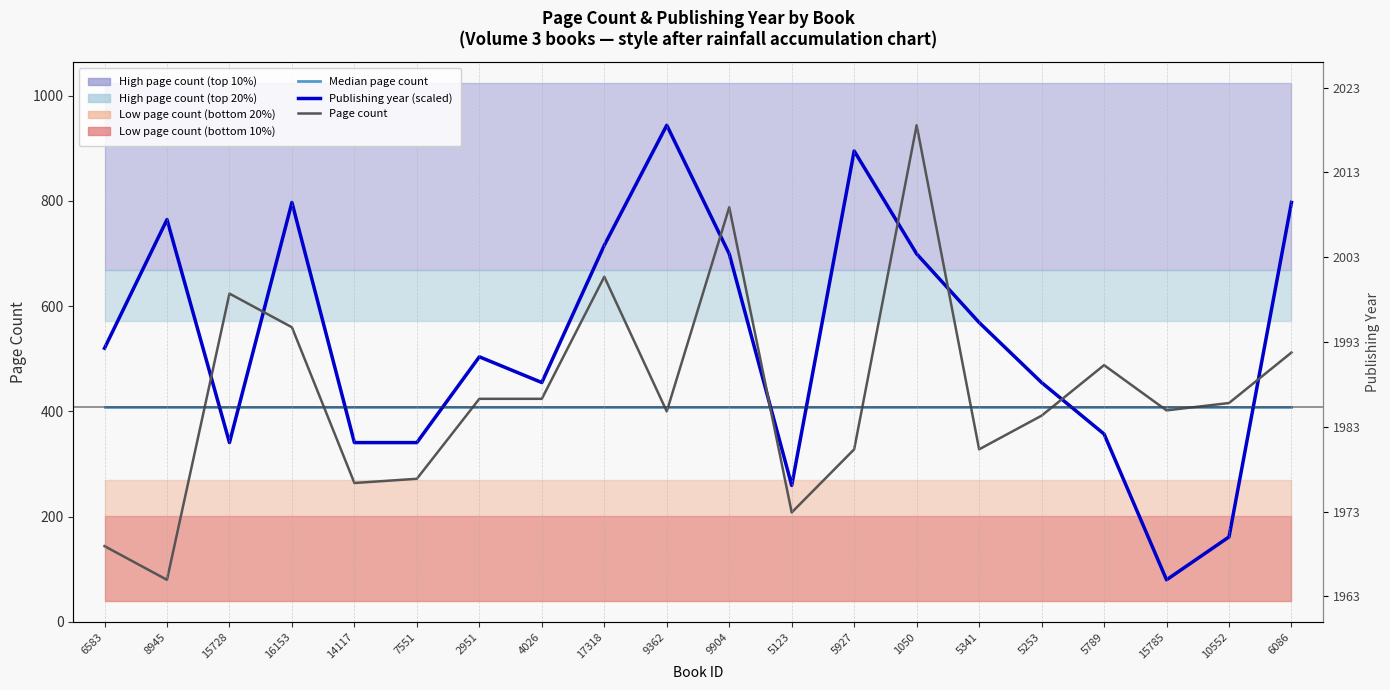

At which category is the sum across all series the highest?

1050